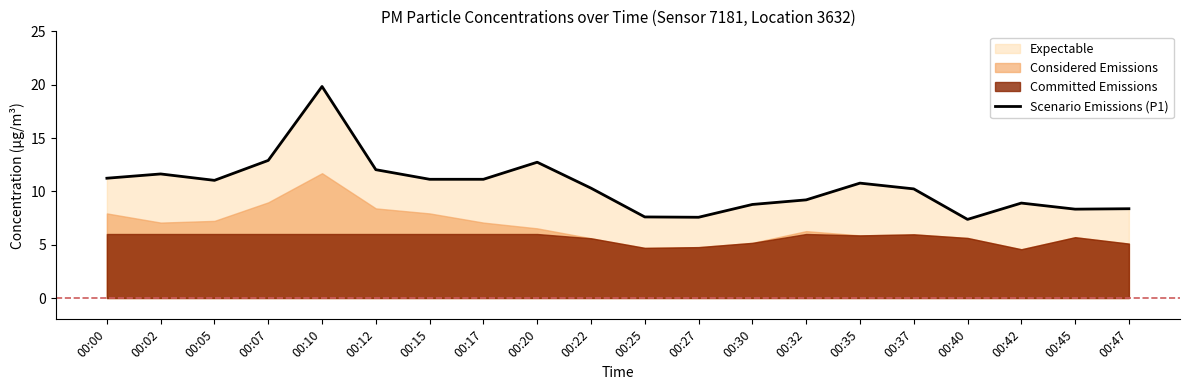

True or false: there are more than 0 points higher than both neighbors.

True